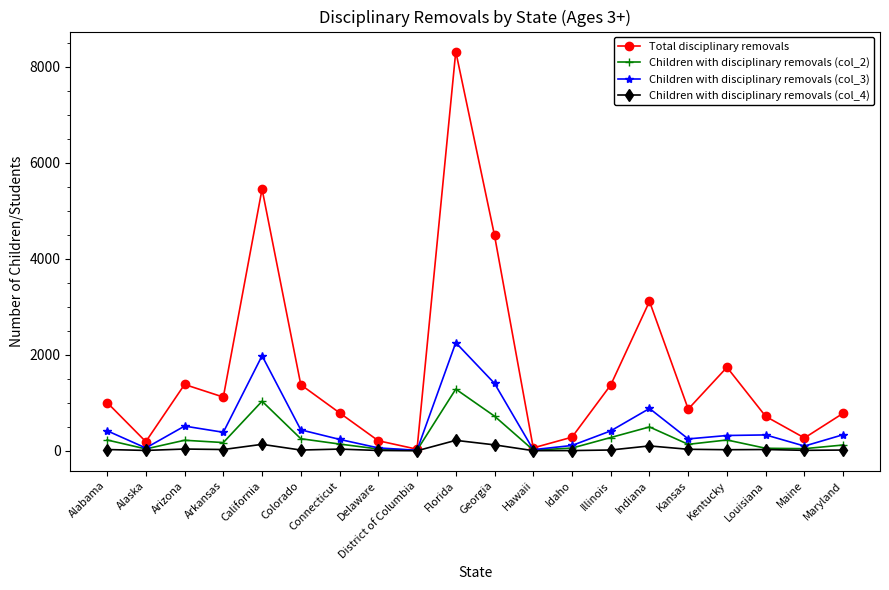

How many lines are shown in the chart?

4